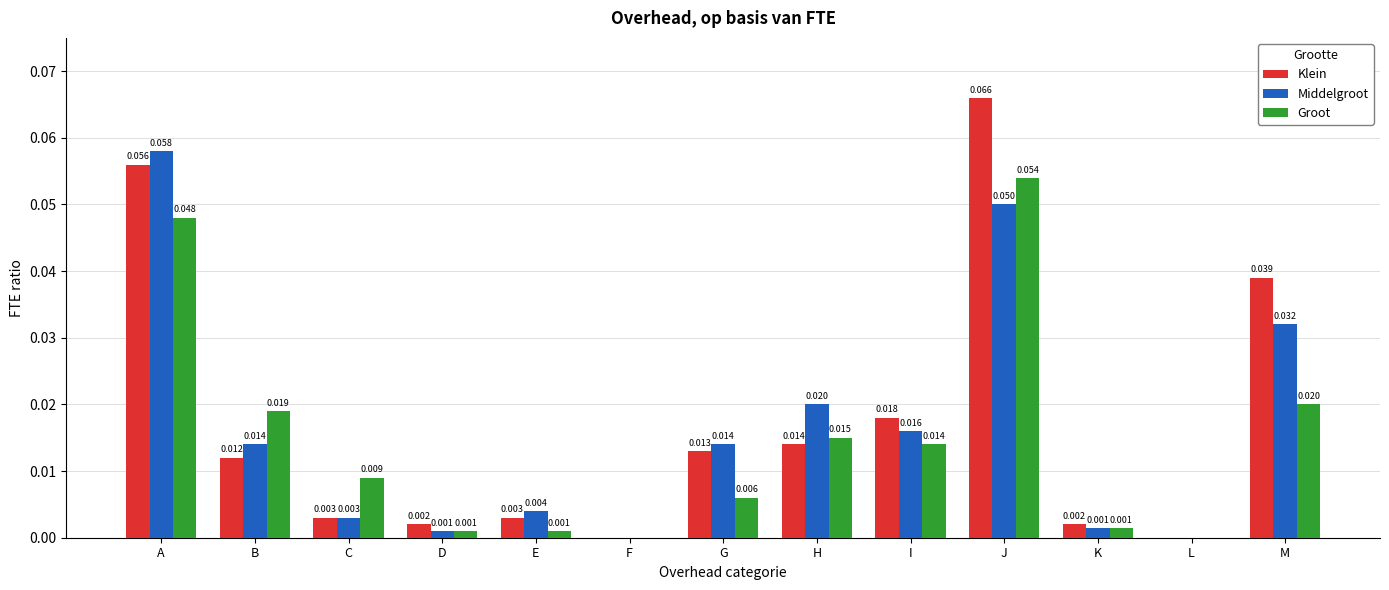

At which category does the chart reach its peak across all series?

J